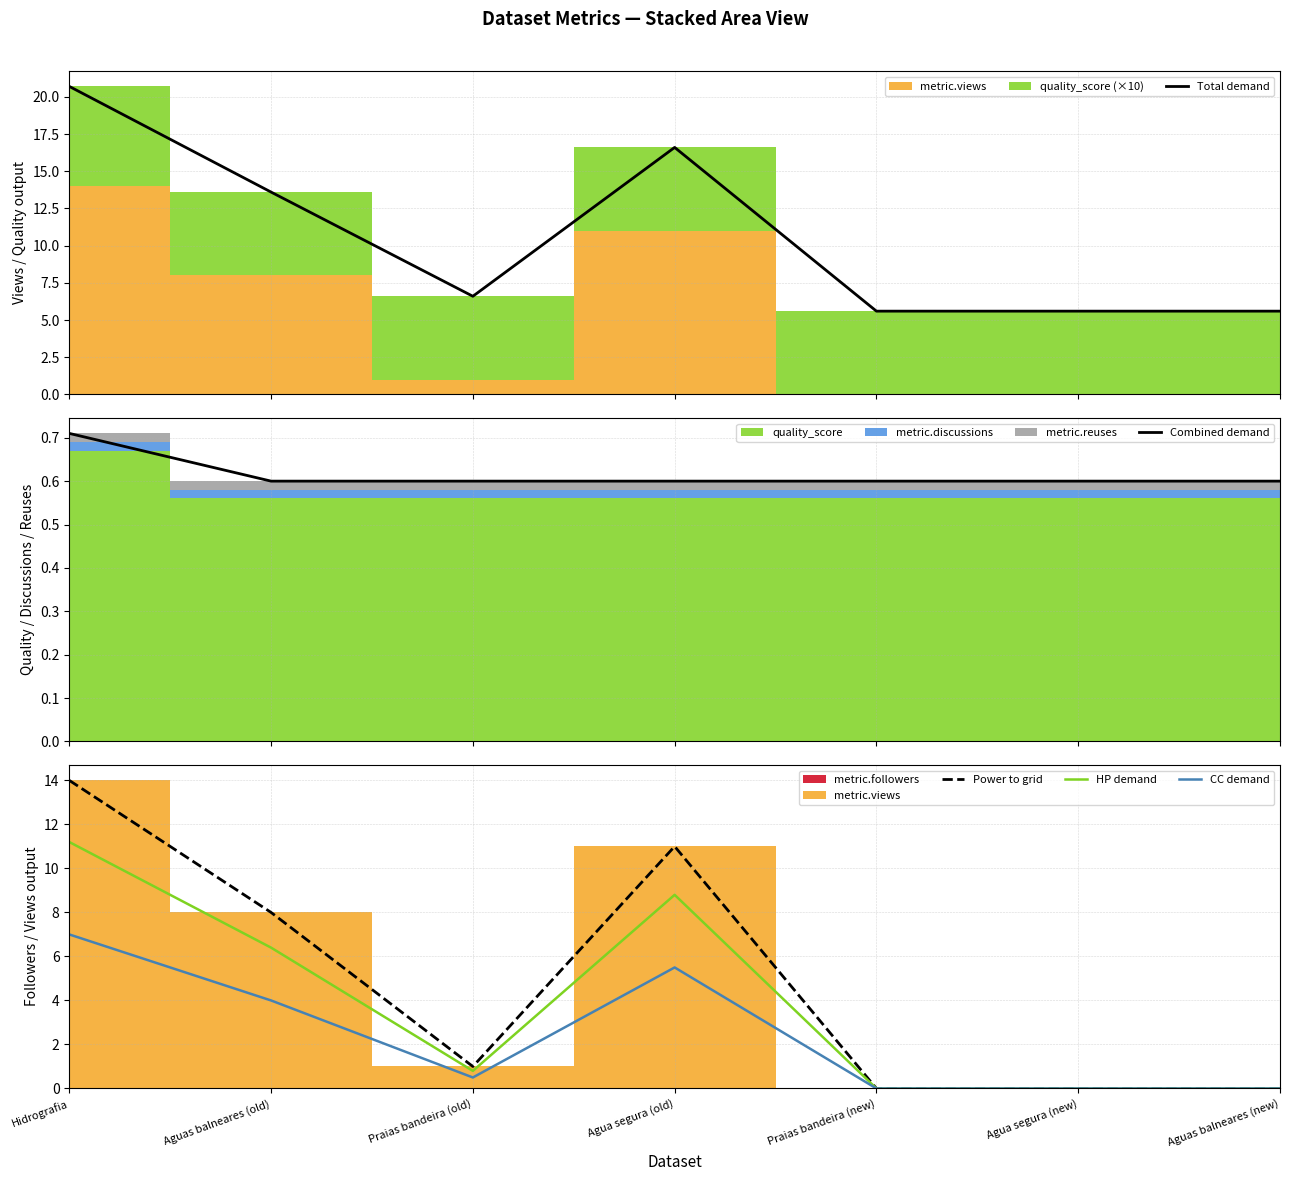

How many lines are shown in the chart?

5